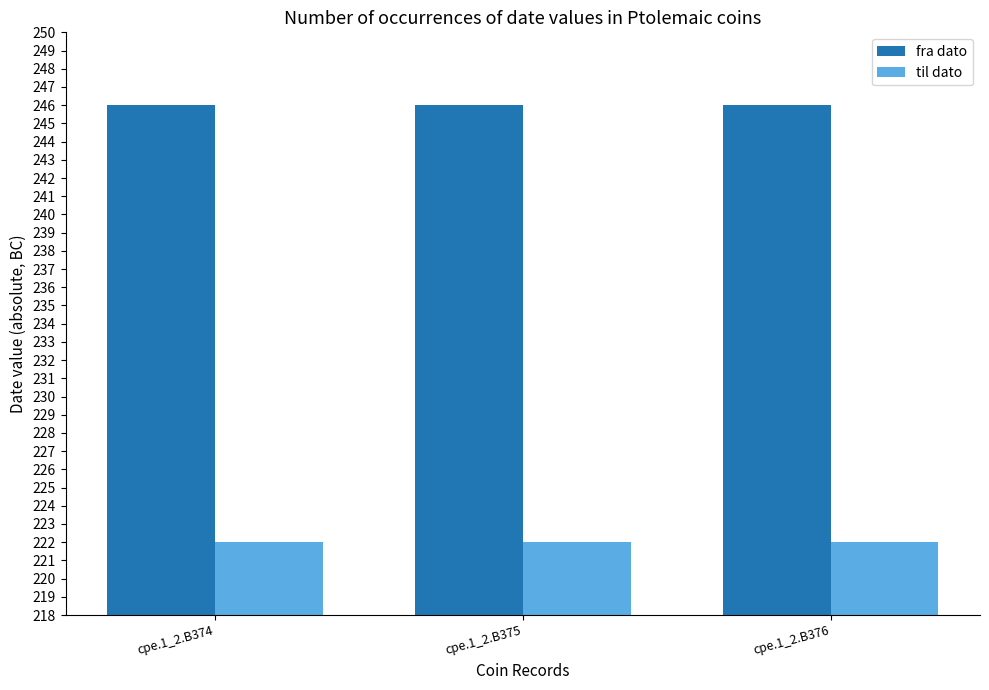

What is the sum of all til dato values?

666